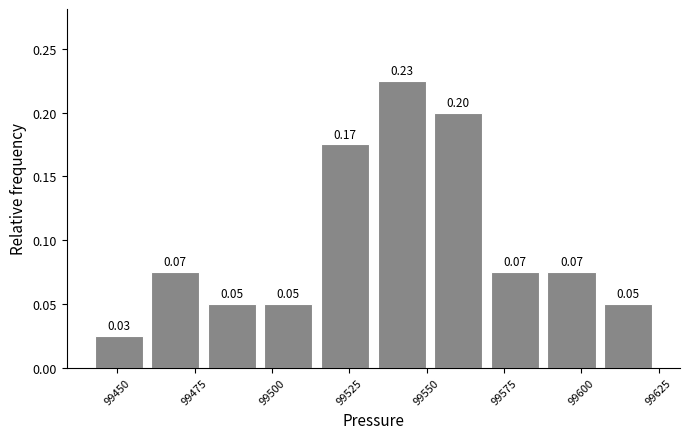

Around what value on the x-axis is the tallest bar? Give the approximate position of its centre, as read against the axis.

99540